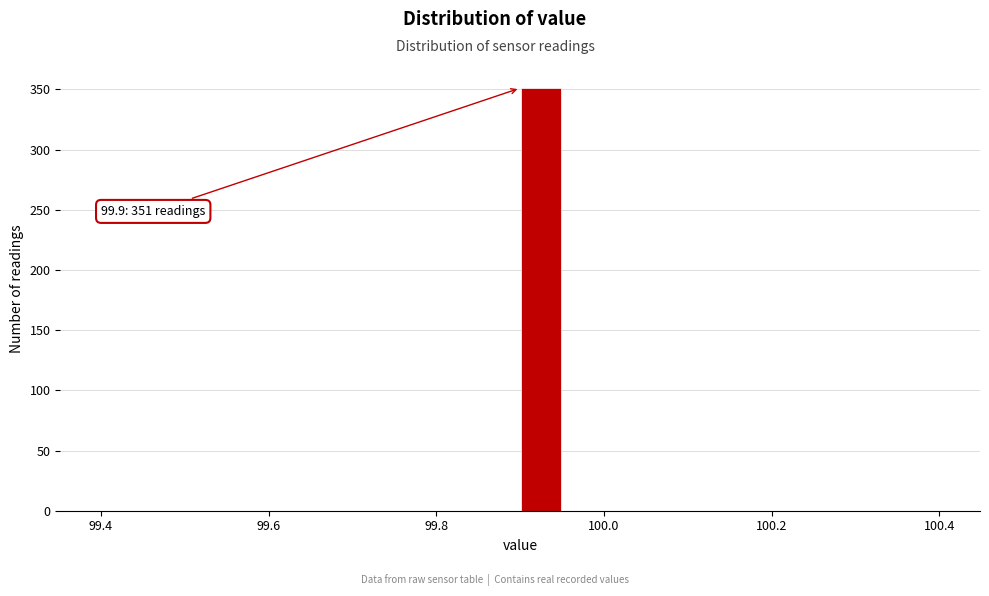

Read against the x-axis, roughly where is the centre of the tallest bar?

99.92